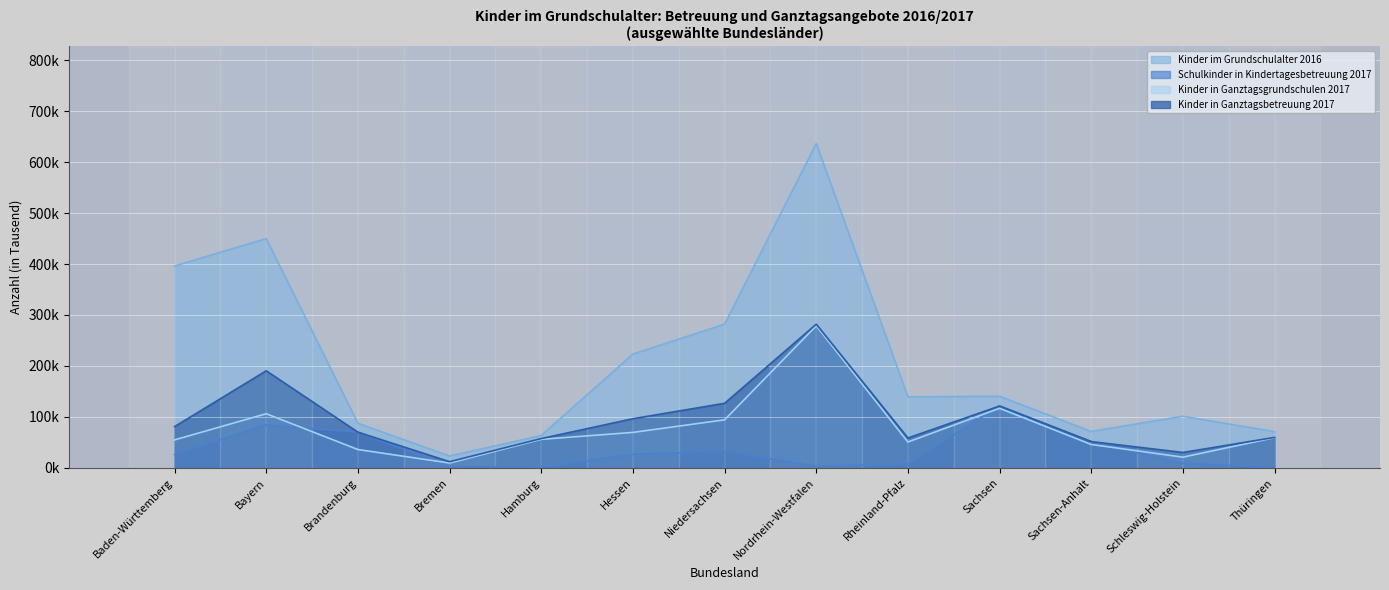

What position from the right is Brandenburg?

11